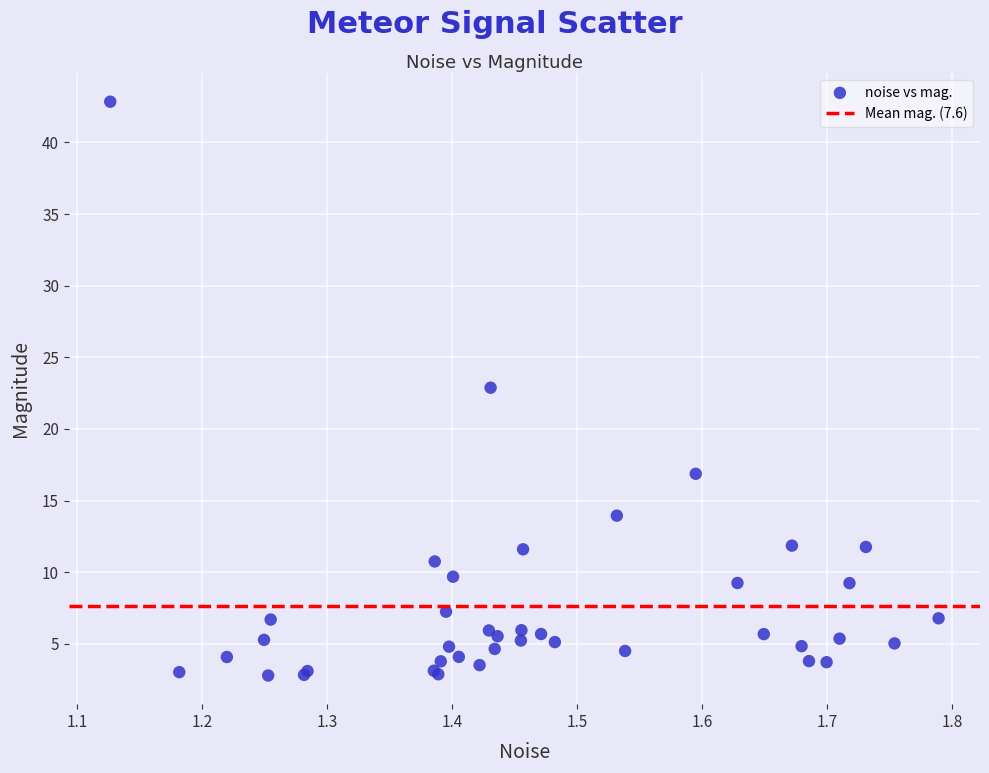

What Y value in the scatter plot is closest to 22?

22.9